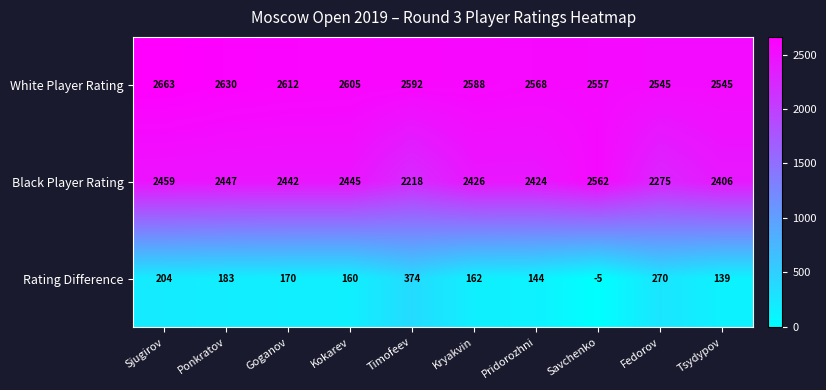

Which label corresponds to the smallest value in the chart?

Savchenko